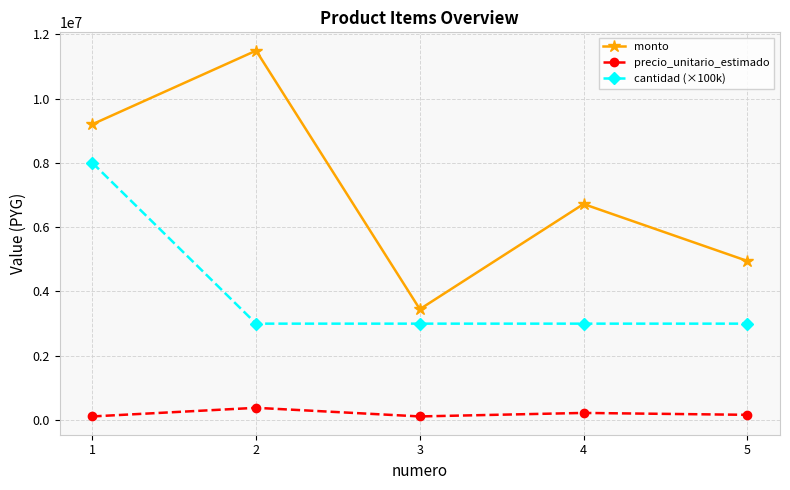

How many lines are shown in the chart?

3